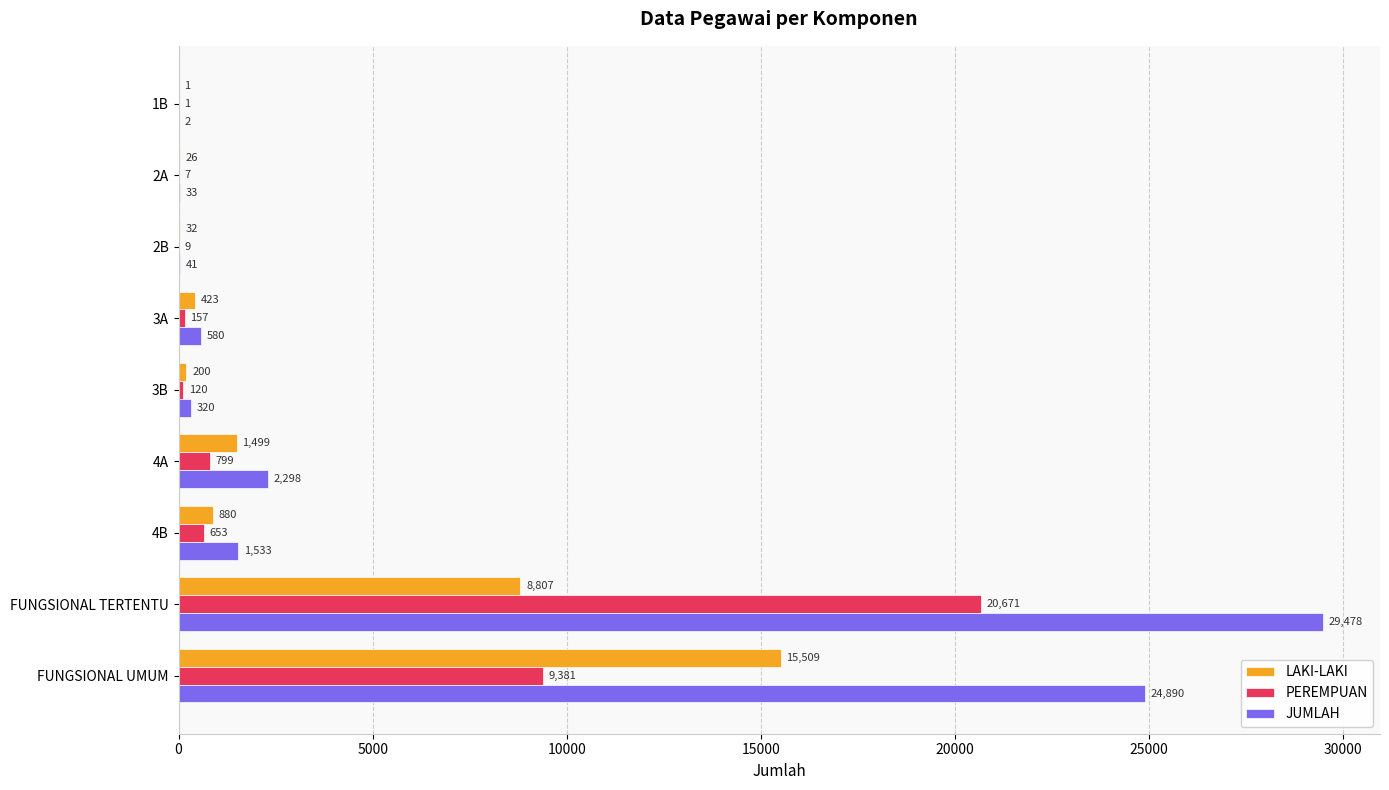

The value of PEREMPUAN at 2B is 9. True or false?

True